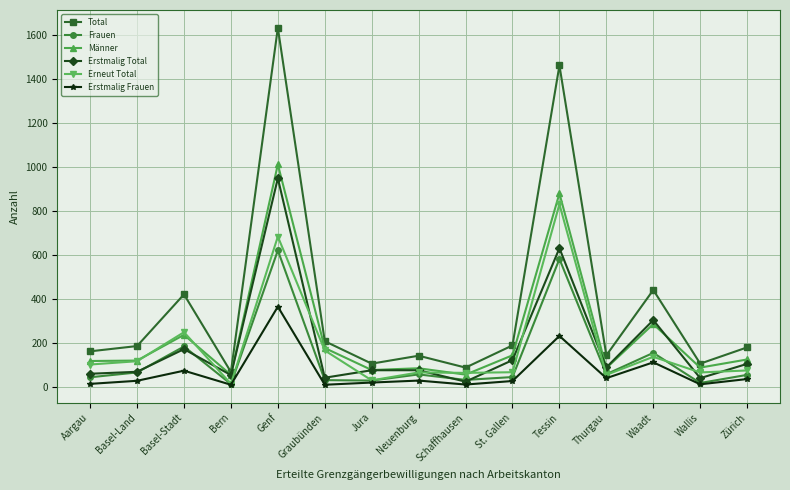

Which category has the highest value across all series?

Genf